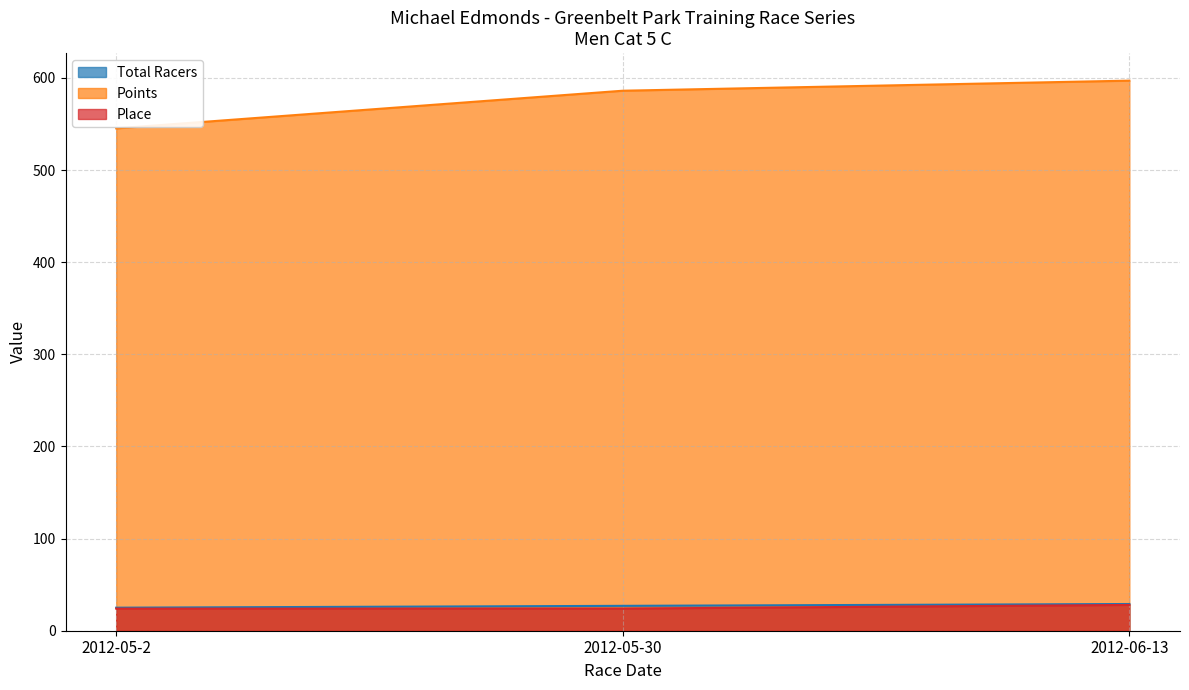

At which label is Points closest to 571?

2012-05-30